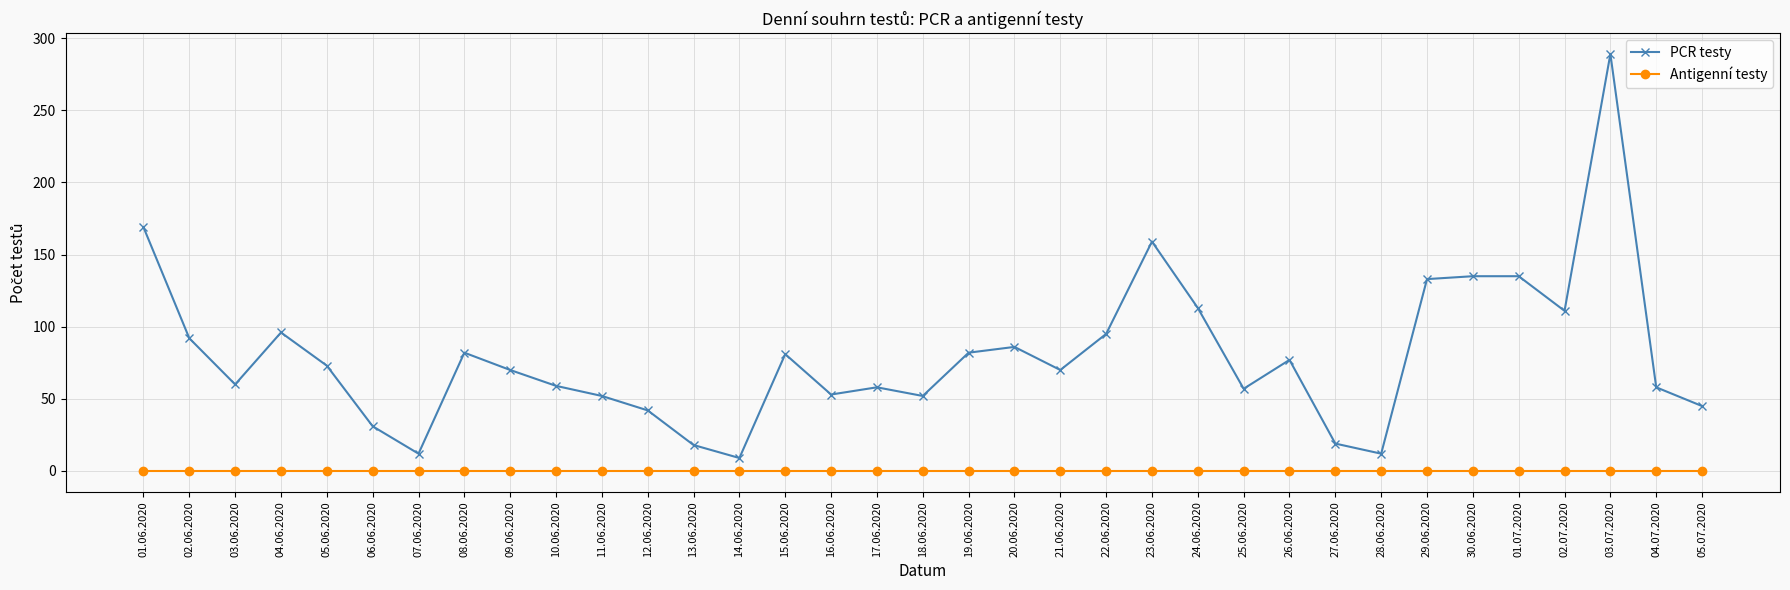

True or false: Antigenní testy and PCR testy intersect in this chart.

False